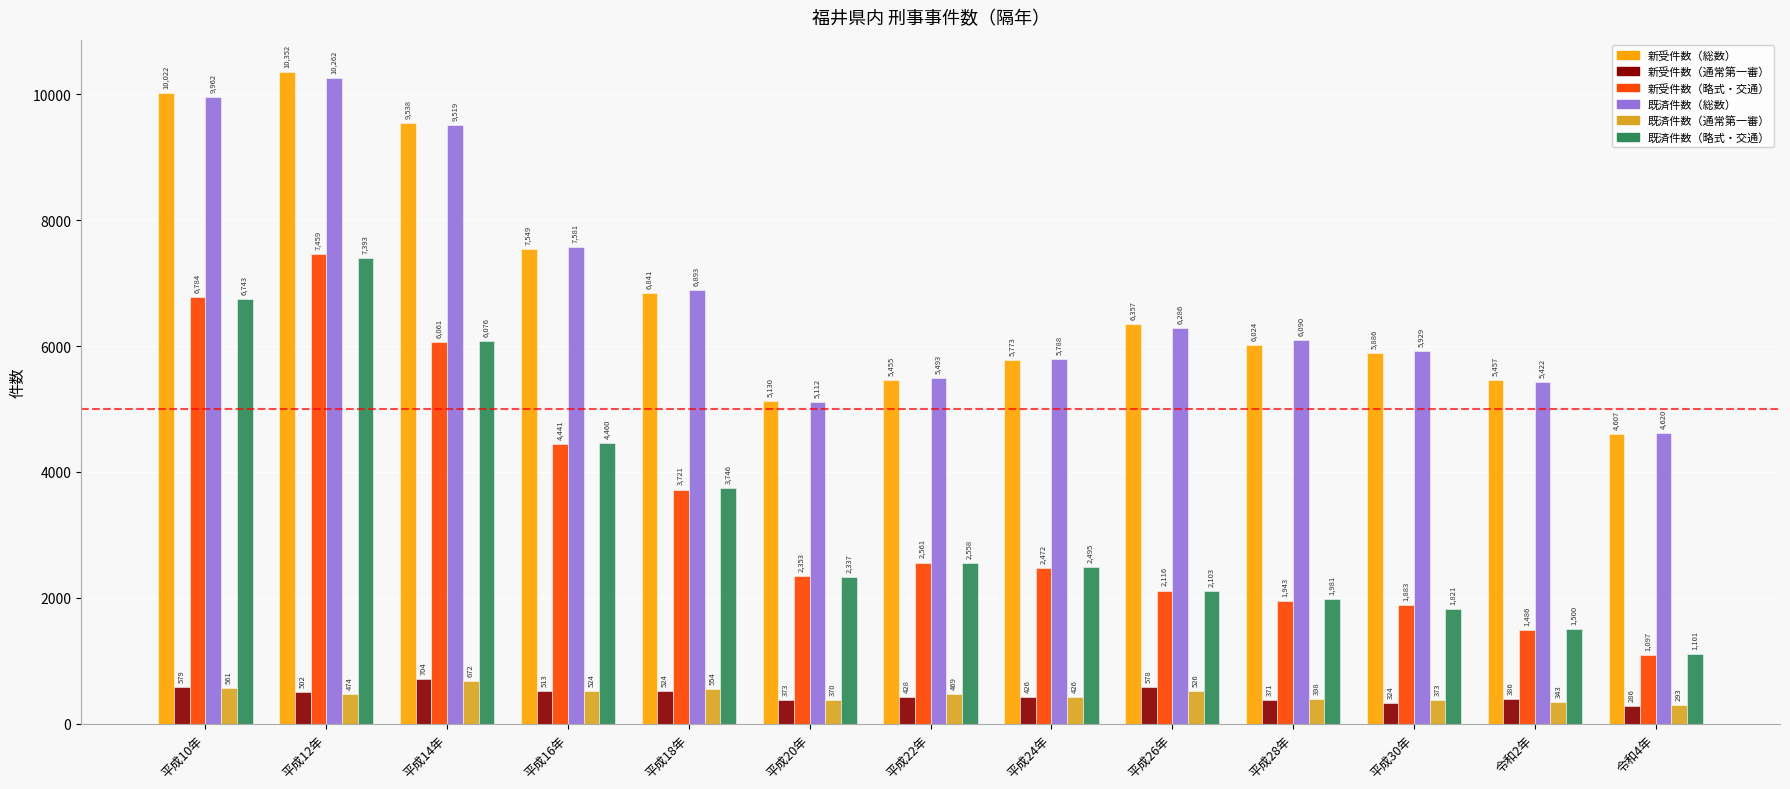

At which label does 既済件数（総数） first exceed 6090?

平成10年